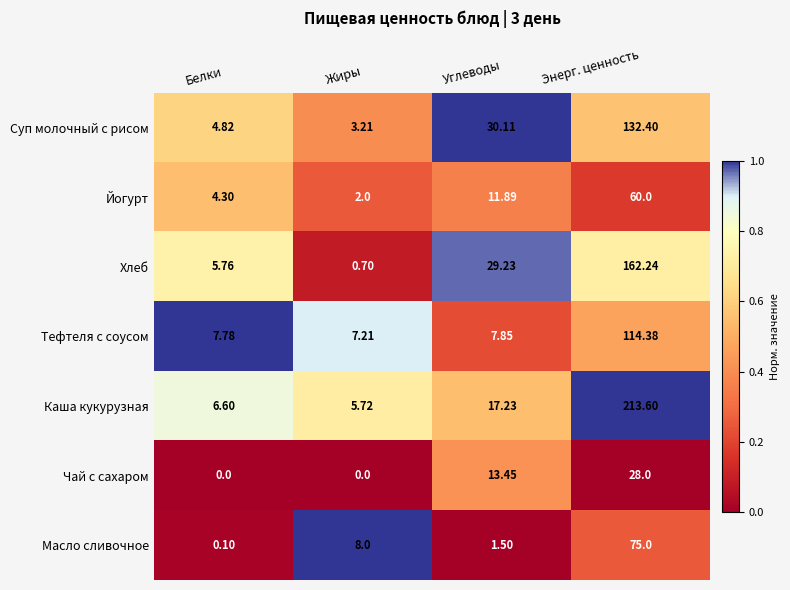

Rank the series by their maximum value, from highest to lowest.

Каша кукурузная, Хлеб, Суп молочный с рисом, Тефтеля с соусом, Масло сливочное, Йогурт, Чай с сахаром